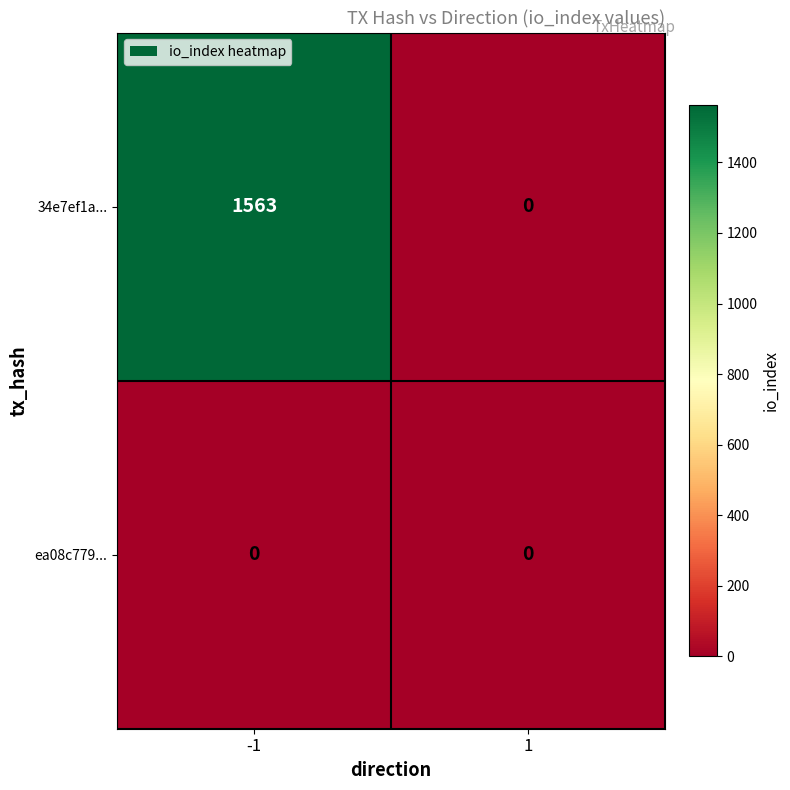

Which series changed the most between -1 and 1?

34e7ef1a...